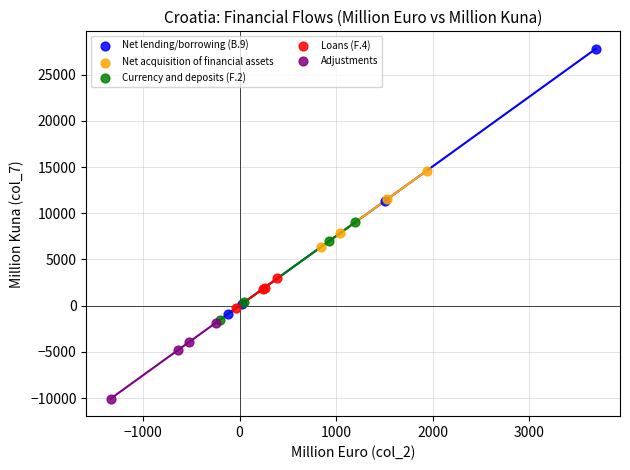

Which series contains the highest Y value?

Net lending/borrowing (B.9)